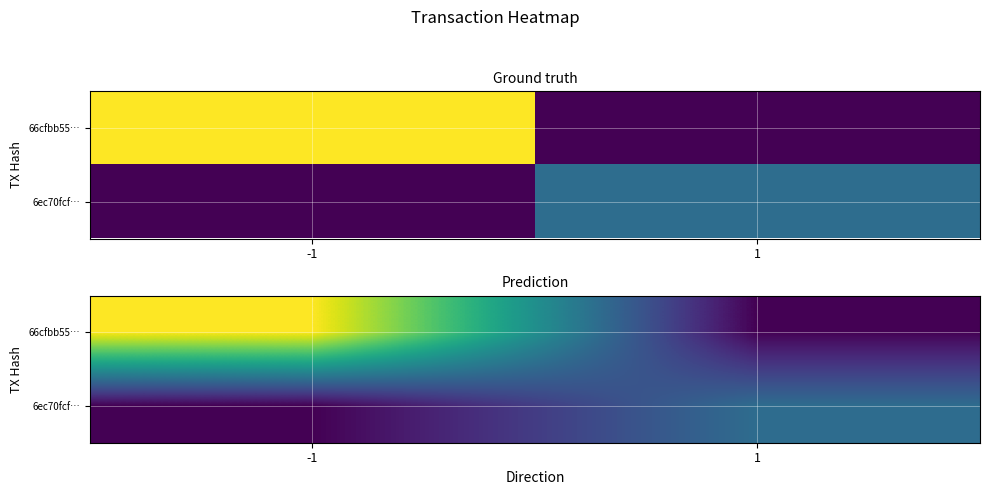

The value of 6ec70fcf… at -1 is 0.0. True or false?

False